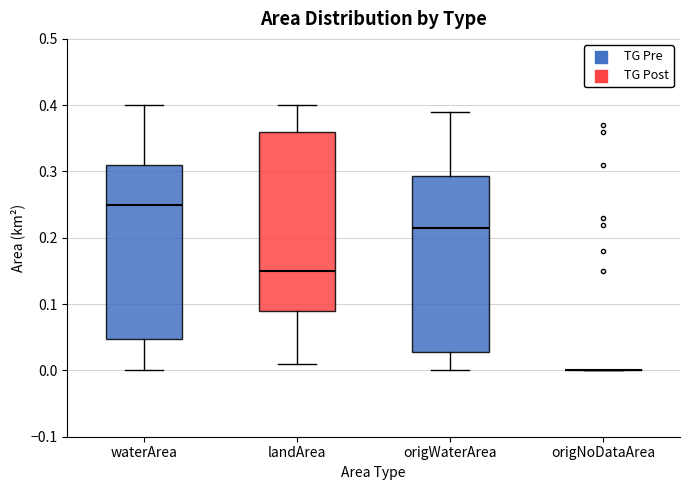

Reading left to right, read every box against the y-axis: the position of its median line, the range the box covers, and the ends of its whiskers. The values are not printed on the chart, so give them approximately, as read against the axis.

waterArea: median 0.25, box 0.05 to 0.31, whiskers 0.00 to 0.40
landArea: median 0.15, box 0.09 to 0.36, whiskers 0.01 to 0.40
origWaterArea: median 0.22, box 0.03 to 0.29, whiskers 0.00 to 0.39
origNoDataArea: box collapsed to a line at 0.00, whiskers 0.00 to 0.00